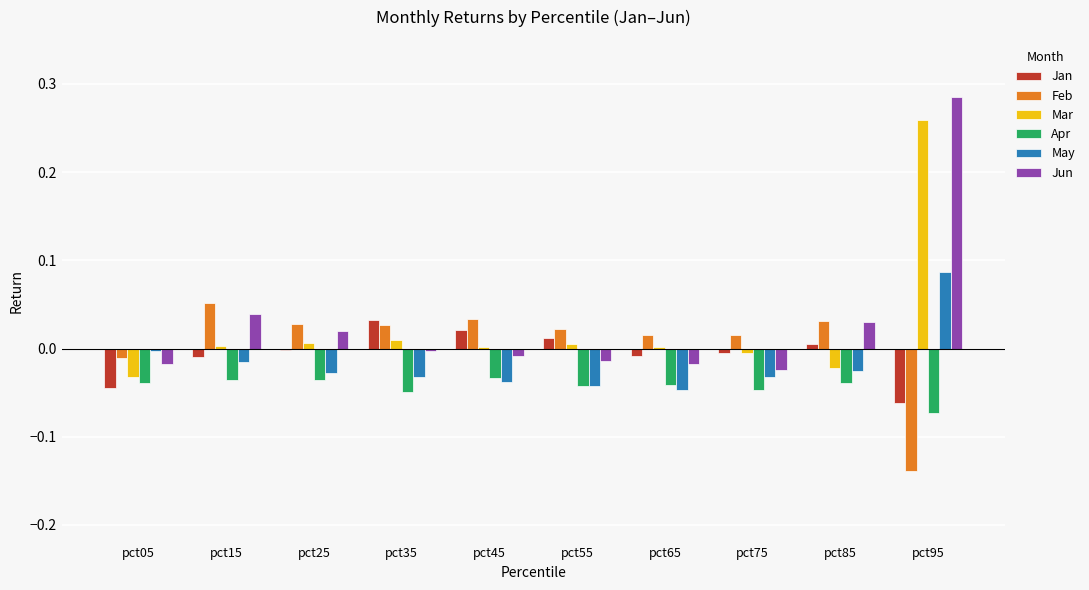

Are the bars grouped side by side (vs. stacked)?

Yes